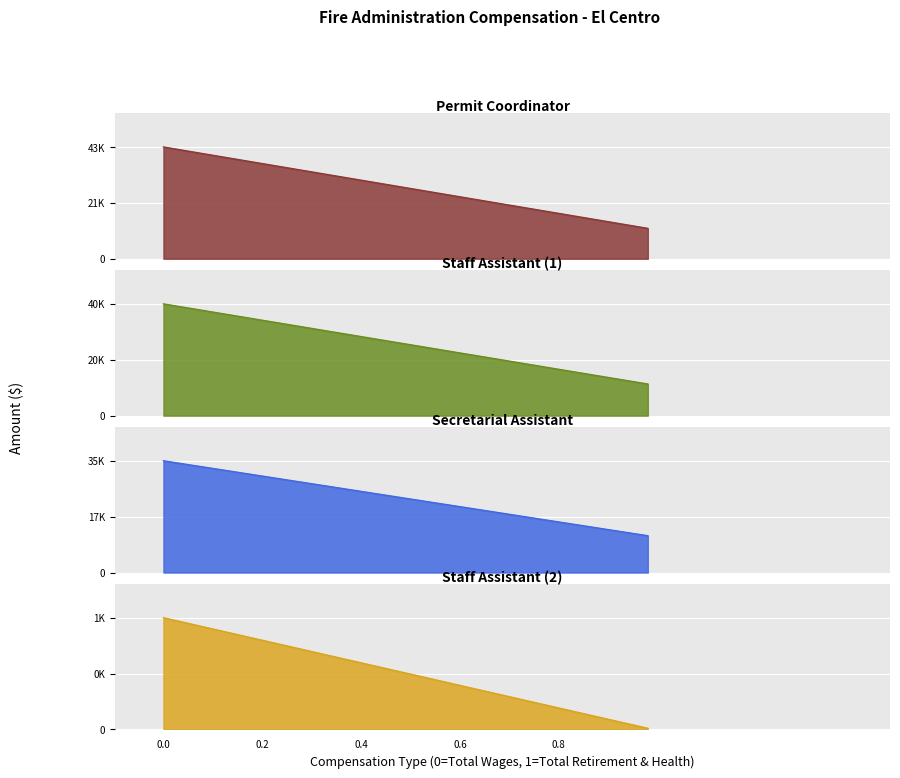

What is the spread (max minus min) of values at Total Wages?

41962